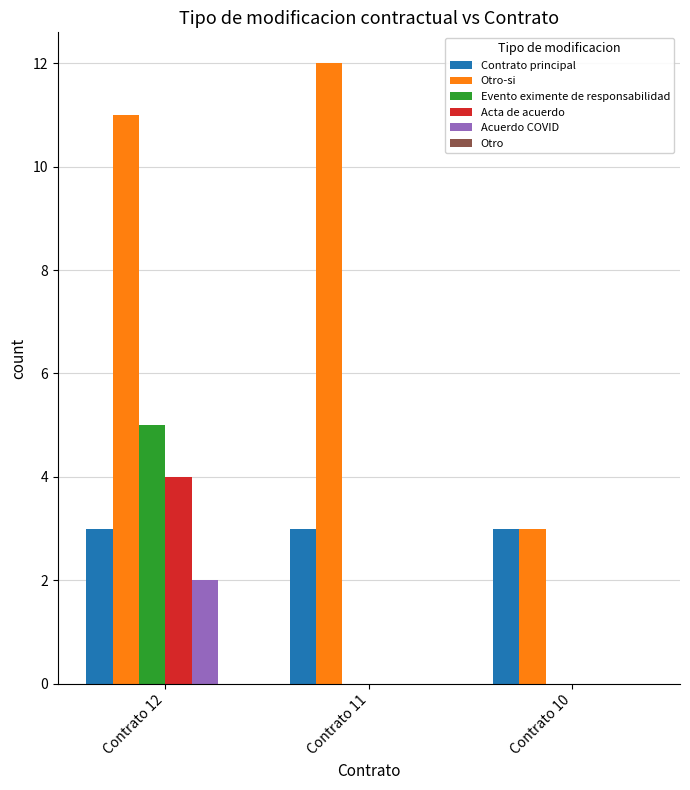

Count the number of data series in this chart.

5